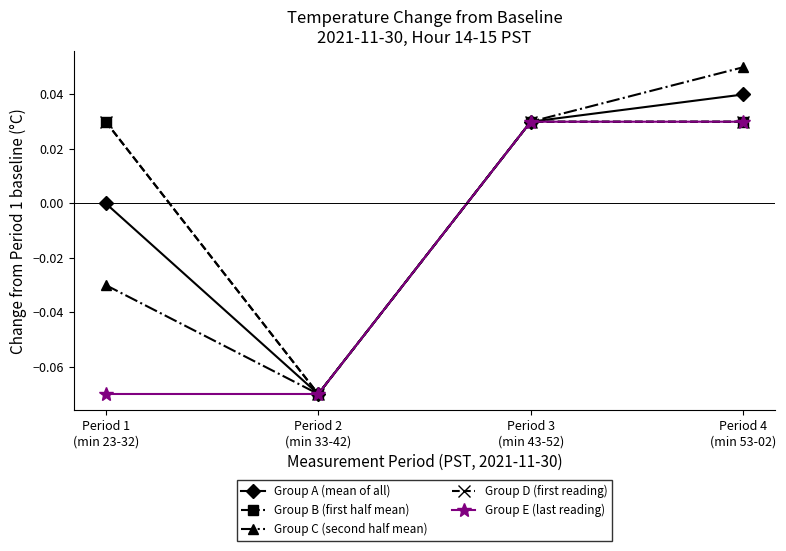

Does the chart have visible grid lines?

No